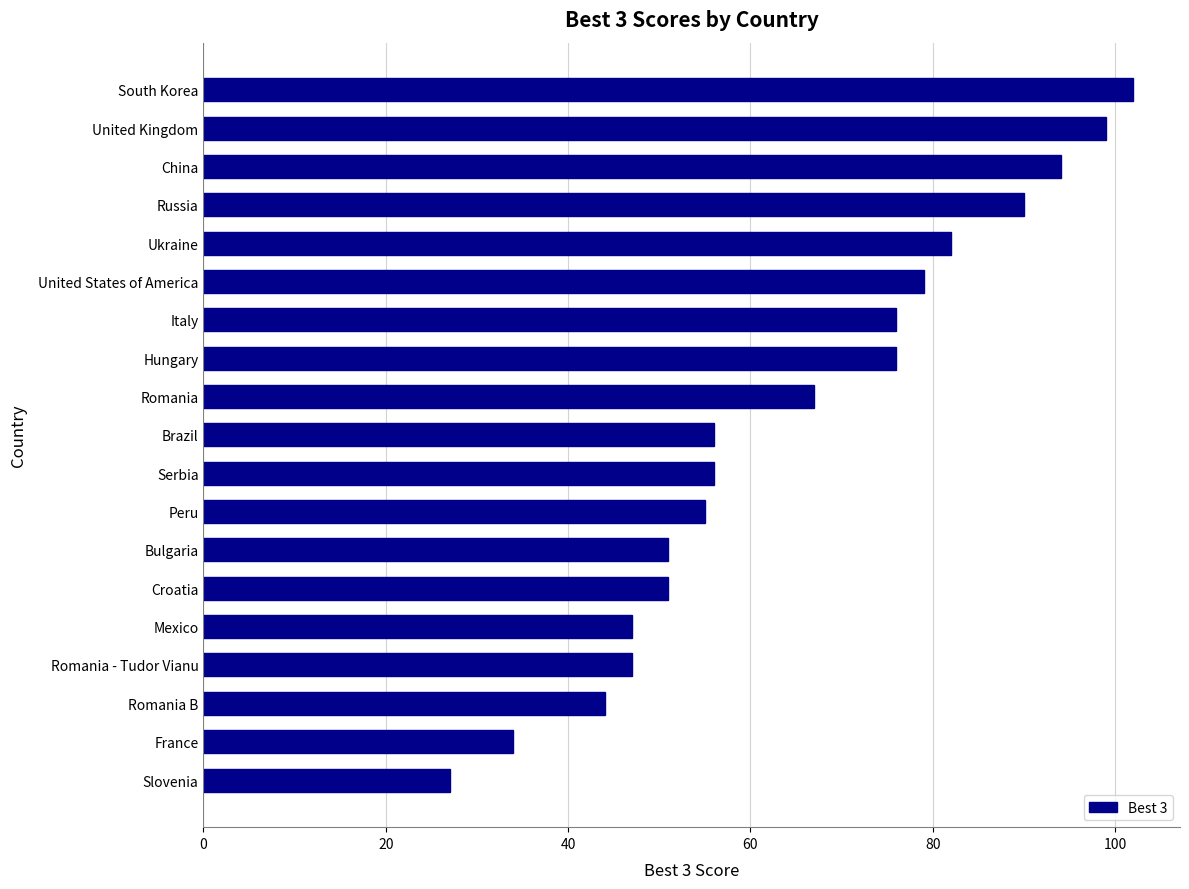

Reading bottom to top, list all the values displayed in this chart.

27	34	44	47	47	51	51	55	56	56	67	76	76	79	82	90	94	99	102